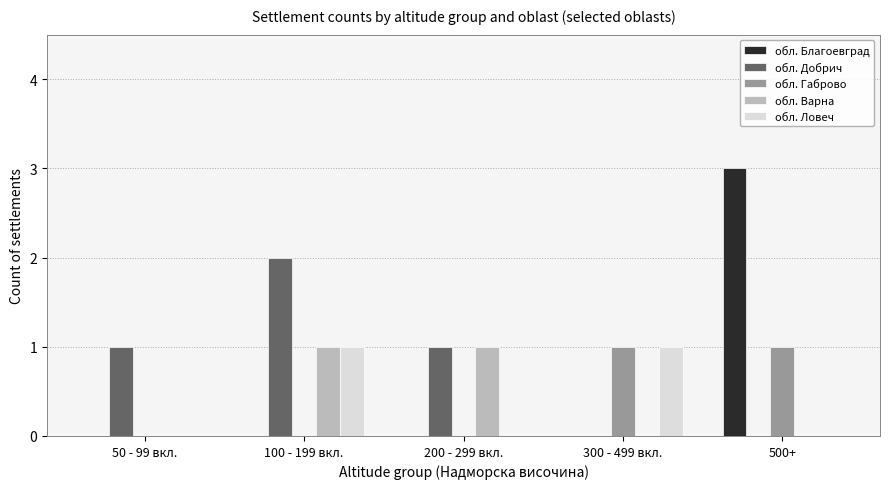

The обл. Благоевград series shows 0 at 50 - 99 вкл.. True or false?

True